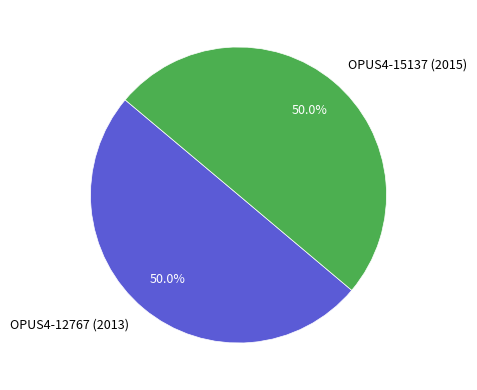

How many slices are in this pie chart?

2